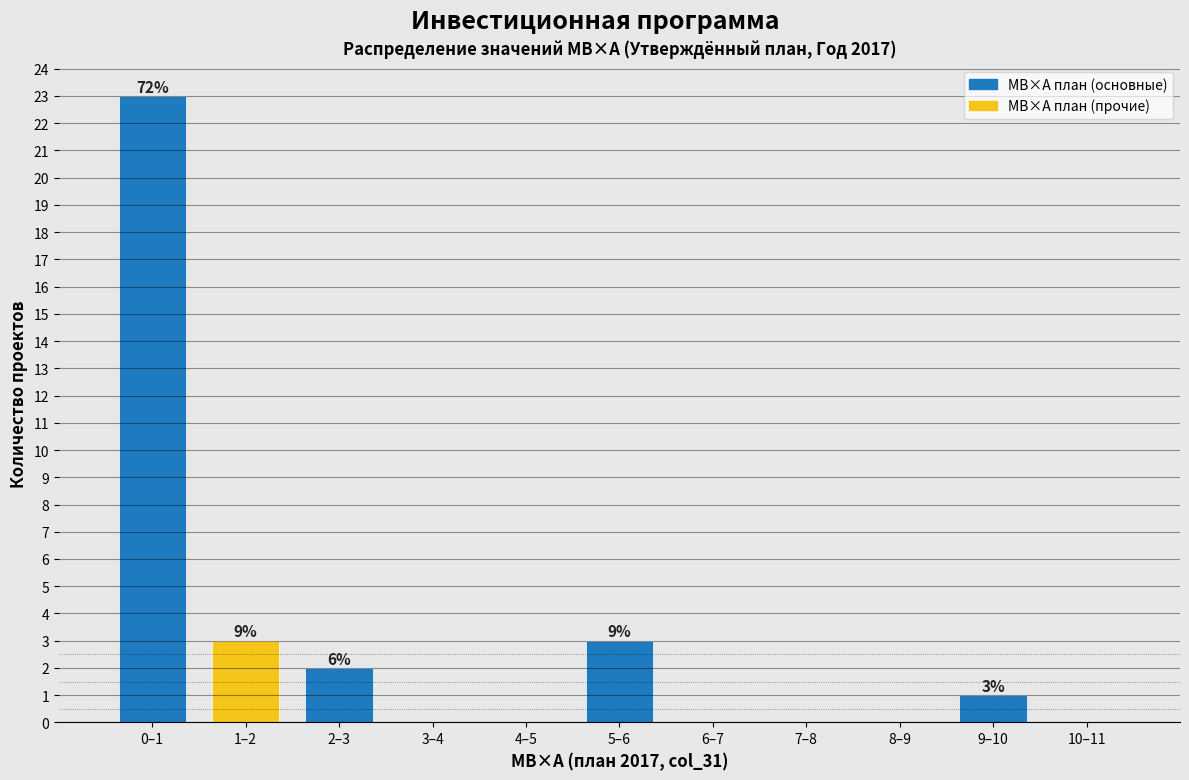

Reading left to right, what are all the values shown in this chart?

0–1=23	1–2=3	2–3=2	3–4=0	4–5=0	5–6=3	6–7=0	7–8=0	8–9=0	9–10=1	10–11=0